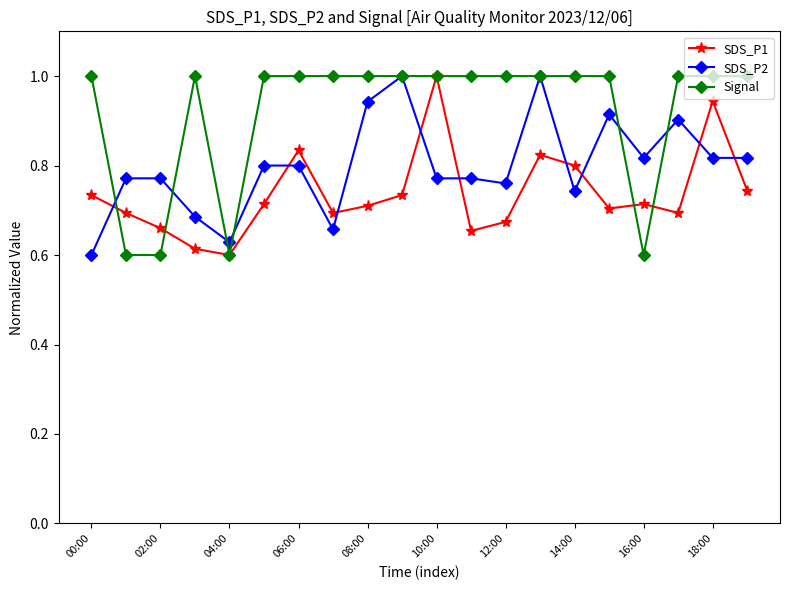

What is the maximum value for Signal?

1.0